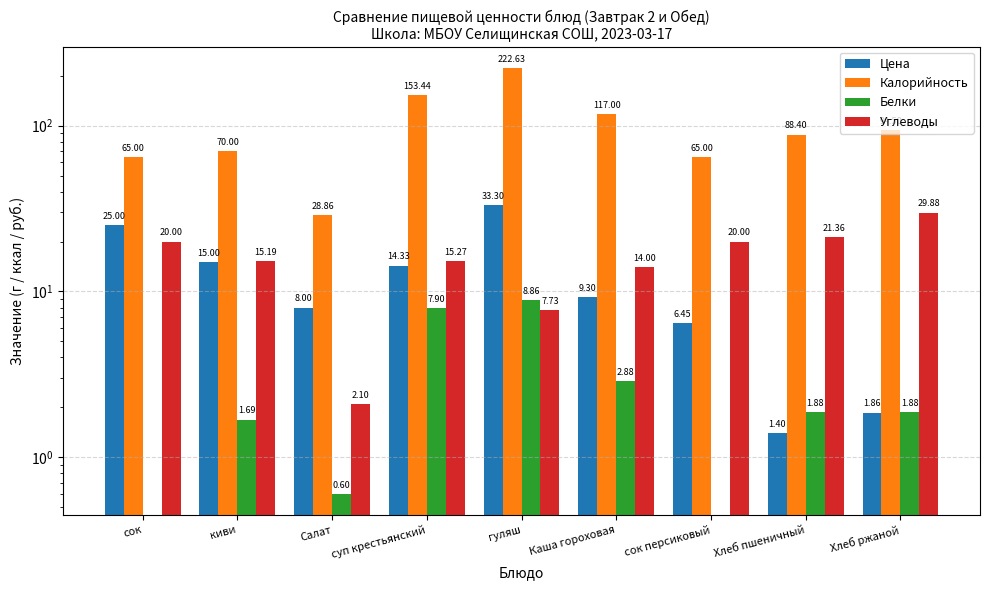

Does the chart contain stacked bars?

No